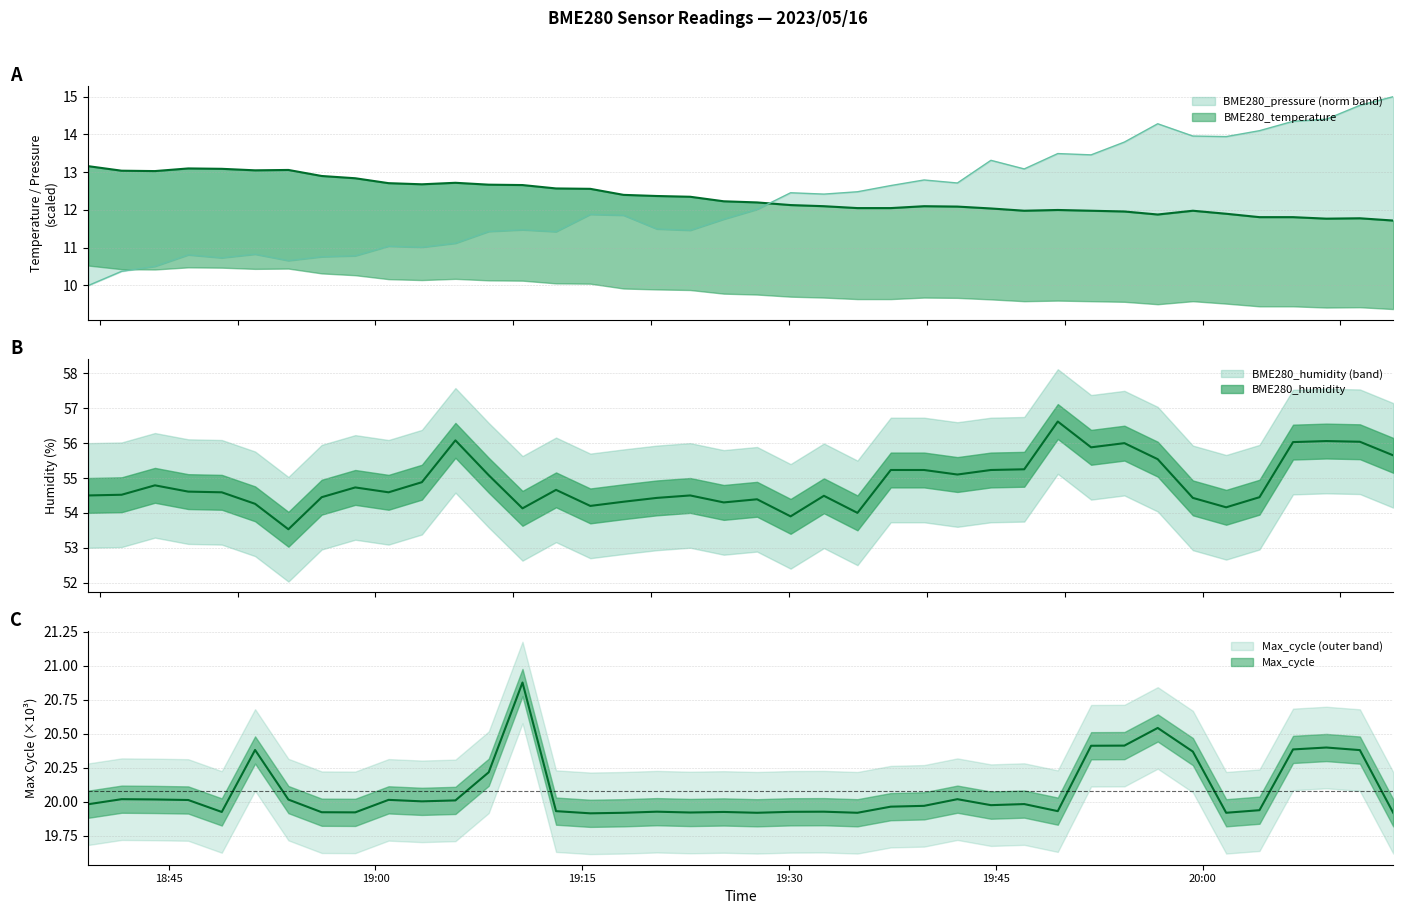

What is the approximate value of BME280_pressure_norm at 2023/05/16 19:20:25?

11.5